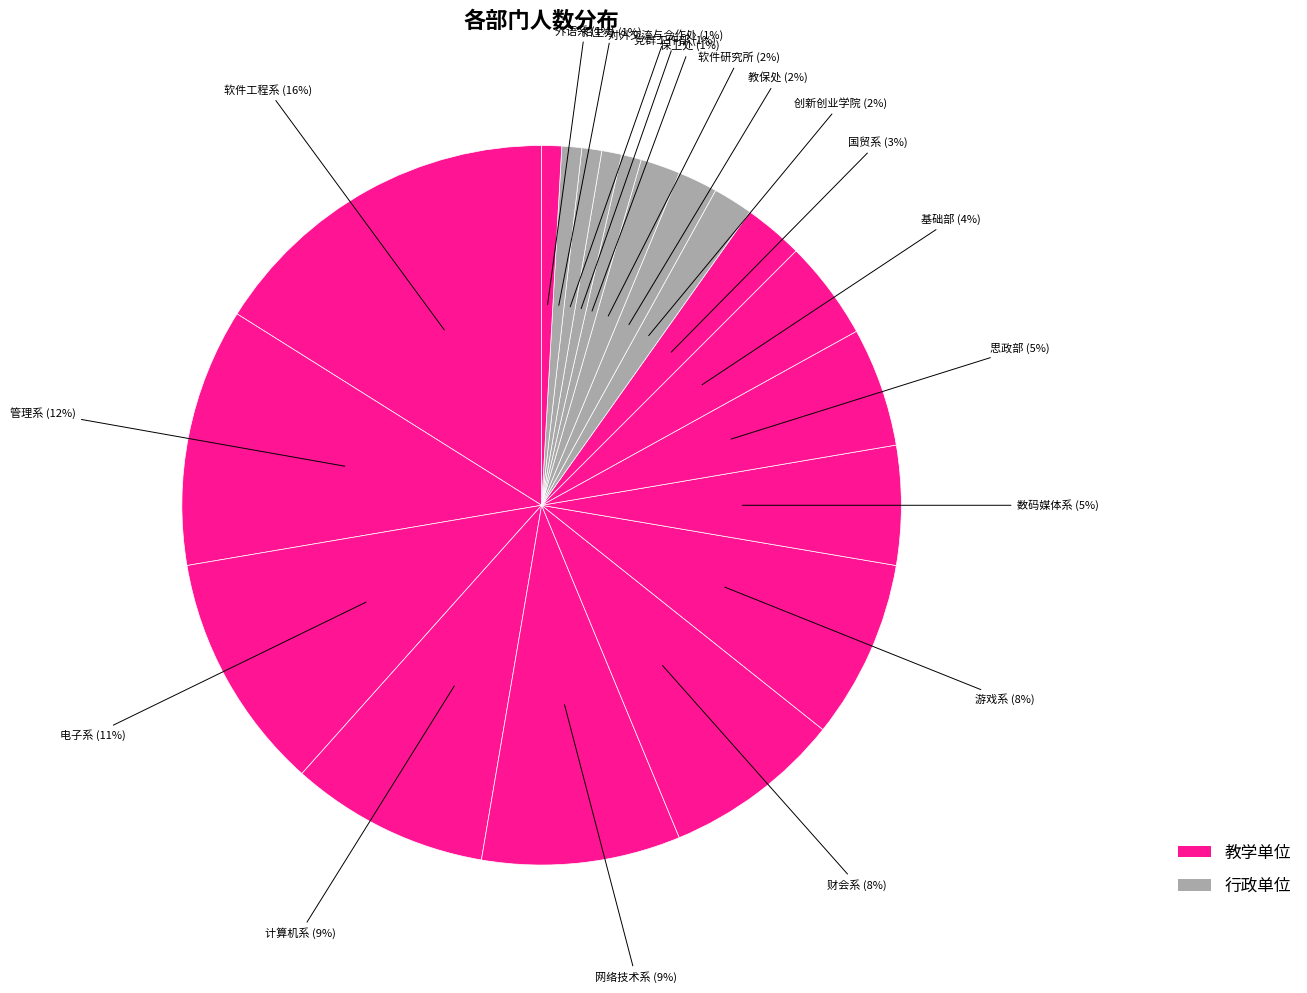

Rank the categories by value from highest to lowest.

软件工程系, 管理系, 电子系, 计算机系, 网络技术系, 财会系, 游戏系, 数码媒体系, 思政部, 基础部, 国贸系, 创新创业学院, 教保处, 软件研究所, 保卫处, 党群工作部, 对外交流与合作处, 招生办, 外语系